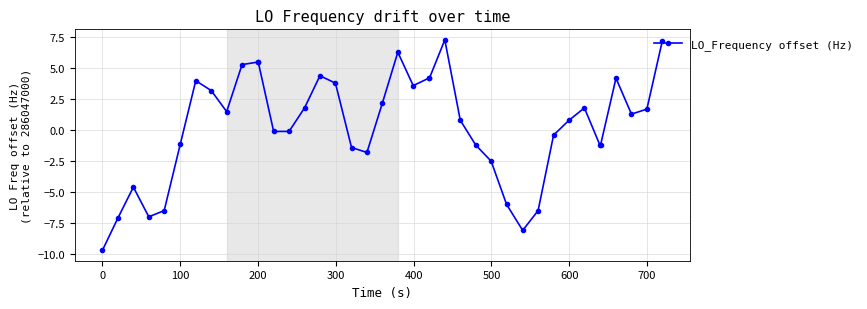

True or false: the data has more than 1 interior local peaks.

True